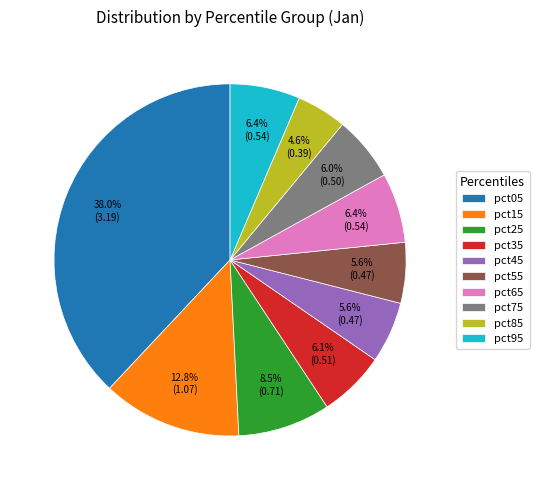

To the nearest percent, what is the combined percentage of pct85 and pct75?

11%